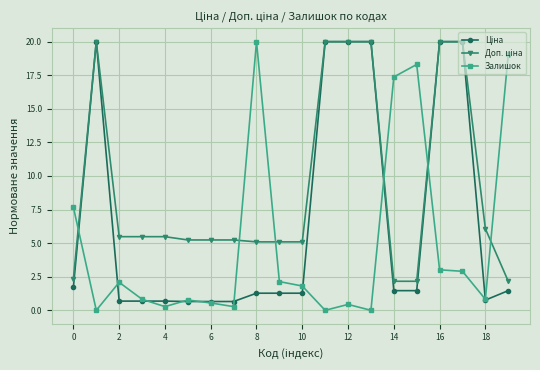

What is the value of the Залишок point at the 11th from the left?

1.8